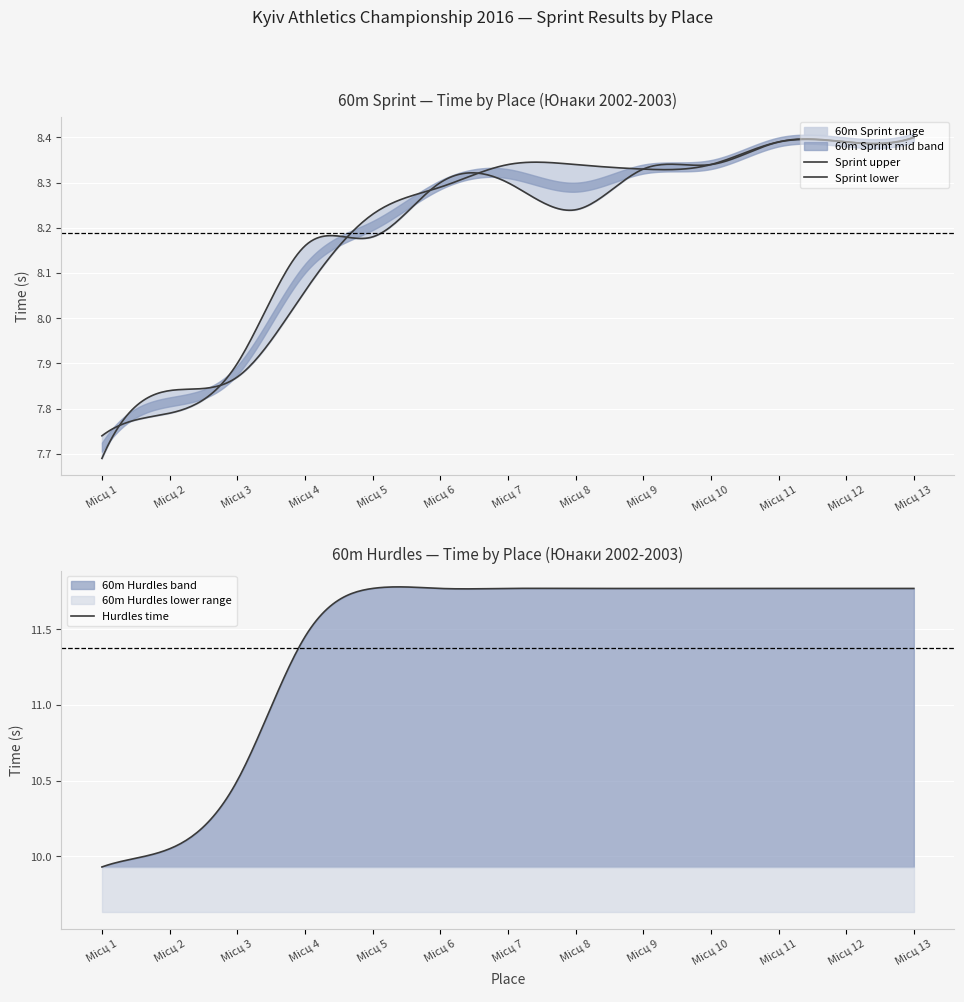

What is the value of the 60m Sprint upper (s) point at the 8th from the left?

8.2